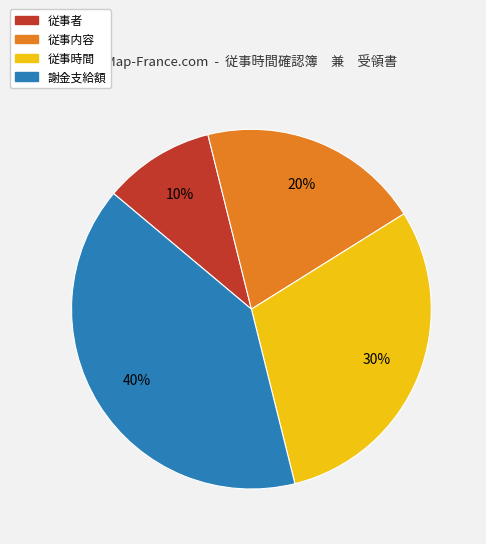

What is the smallest slice in the pie chart?

従事者